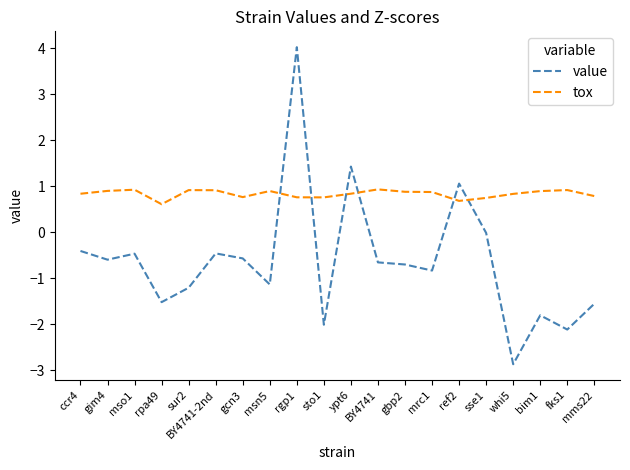

At sur2, list the series in order from smallest to largest.

value, tox